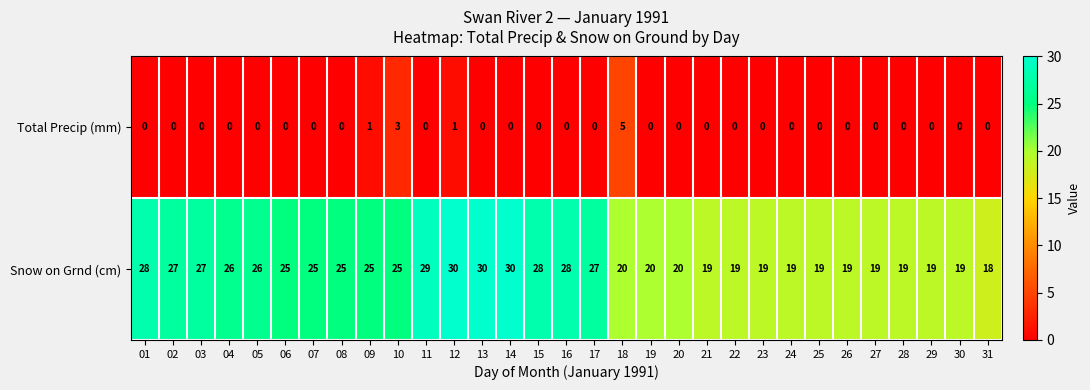

Between 08 and 22, which series saw the biggest shift?

Snow on Grnd (cm)